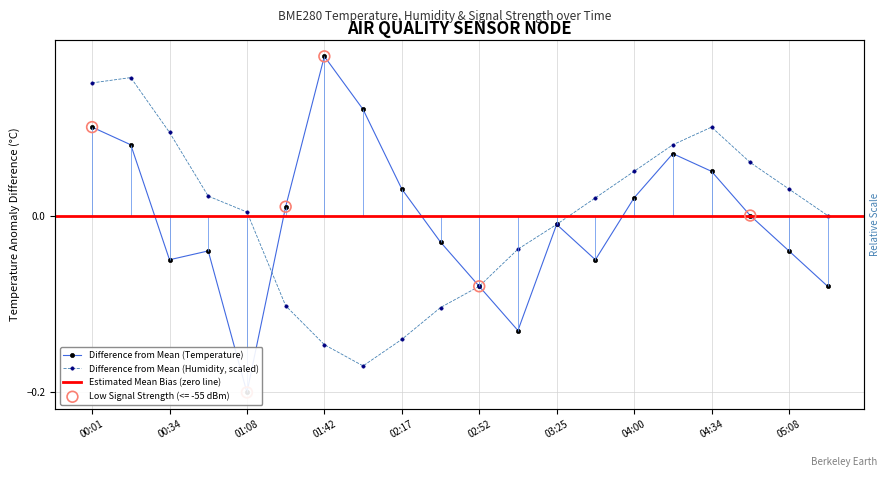

At how many categories does at least one series exceed 0?

15